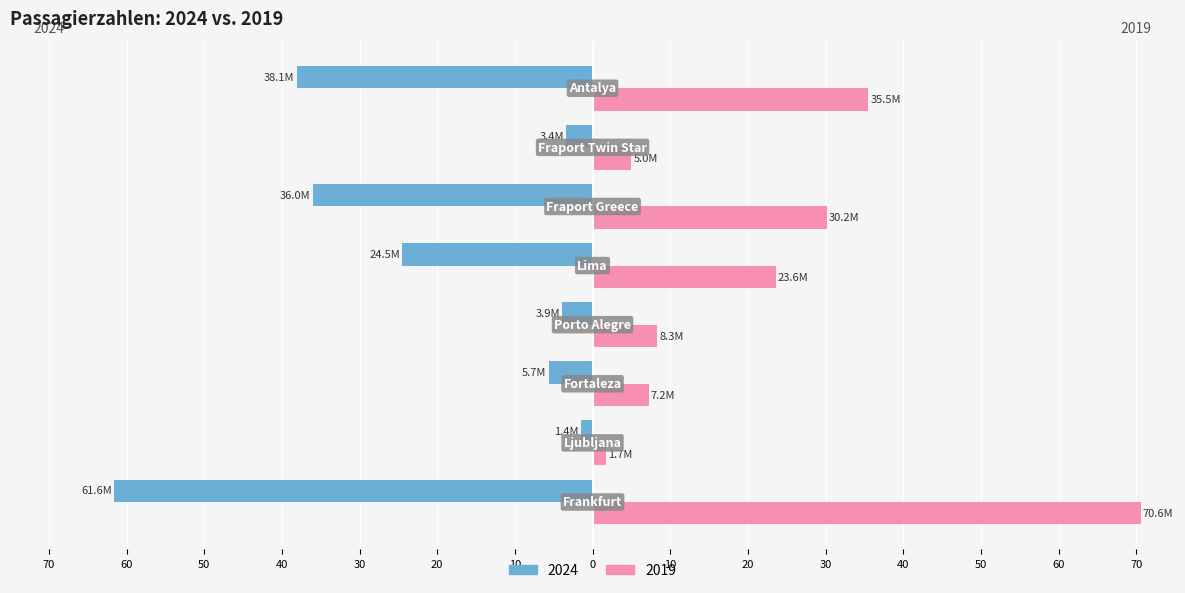

What are all the series names shown in the legend?

2024, 2019